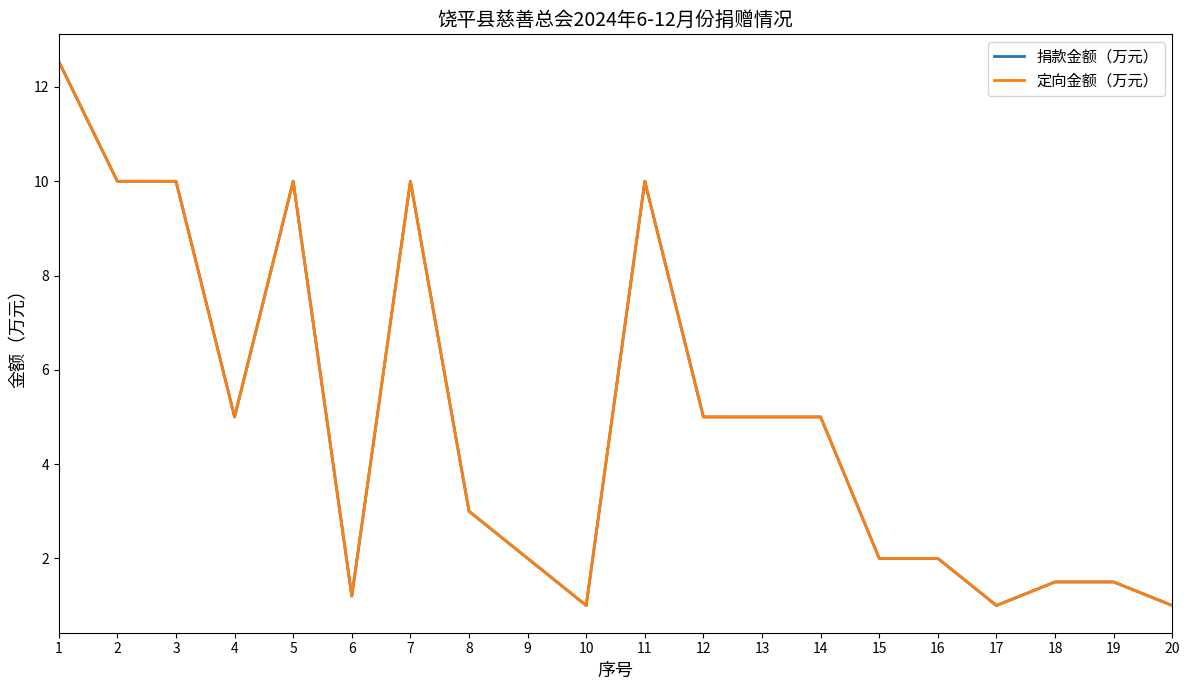

Reading right to left, what are all the values shown in this chart?

捐款金额（万元）: 20=1.0	19=1.5	18=1.5	17=1.0	16=2.0	15=2.0	14=5.0	13=5.0	12=5.0	11=10.0	10=1.0	9=2.0	8=3.0	7=10.0	6=1.2	5=10.0	4=5.0	3=10.0	2=10.0	1=12.5
定向金额（万元）: 20=1.0	19=1.5	18=1.5	17=1.0	16=2.0	15=2.0	14=5.0	13=5.0	12=5.0	11=10.0	10=1.0	9=2.0	8=3.0	7=10.0	6=1.2	5=10.0	4=5.0	3=10.0	2=10.0	1=12.5